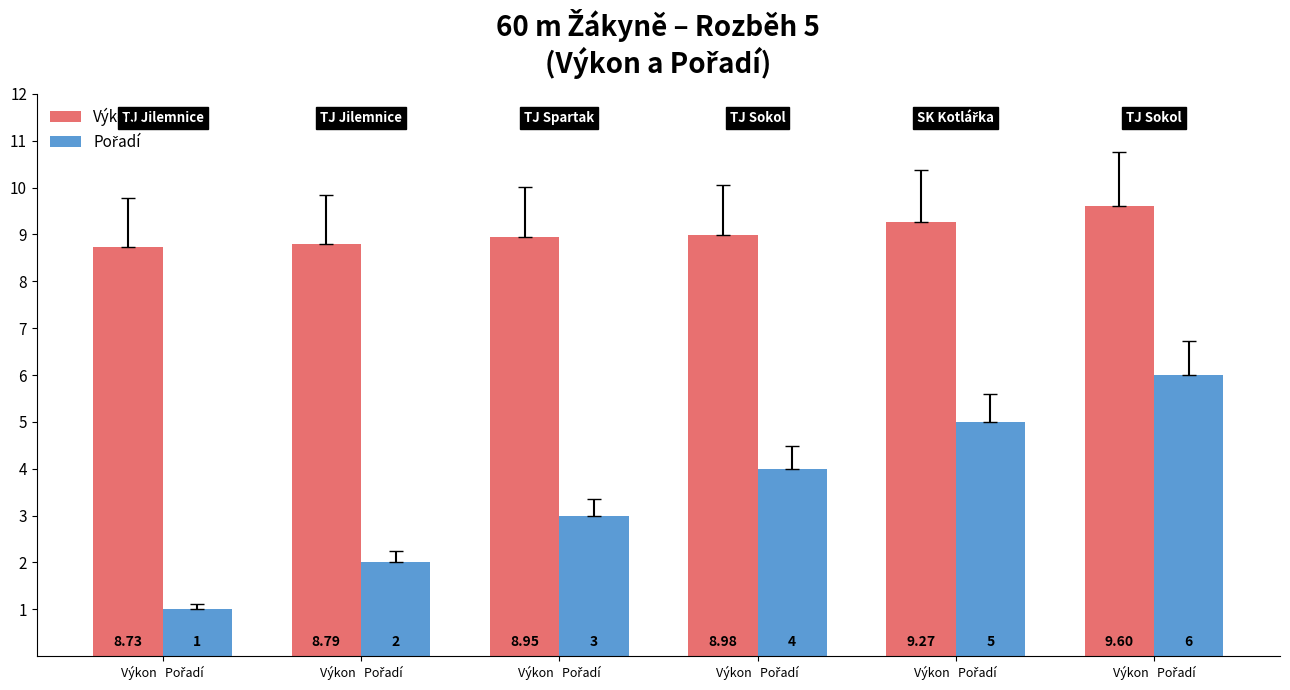

List the series in order of their overall mean, lowest first.

Pořadí, Výkon